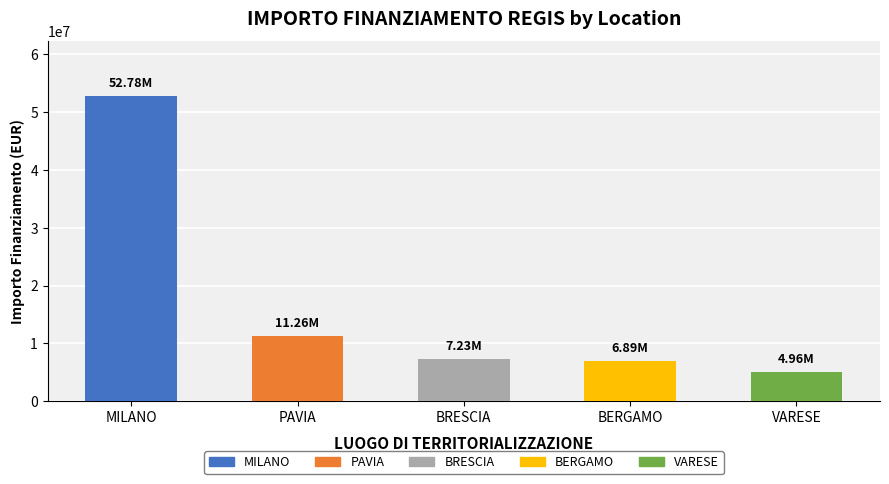

Between VARESE and PAVIA, which is larger?

PAVIA